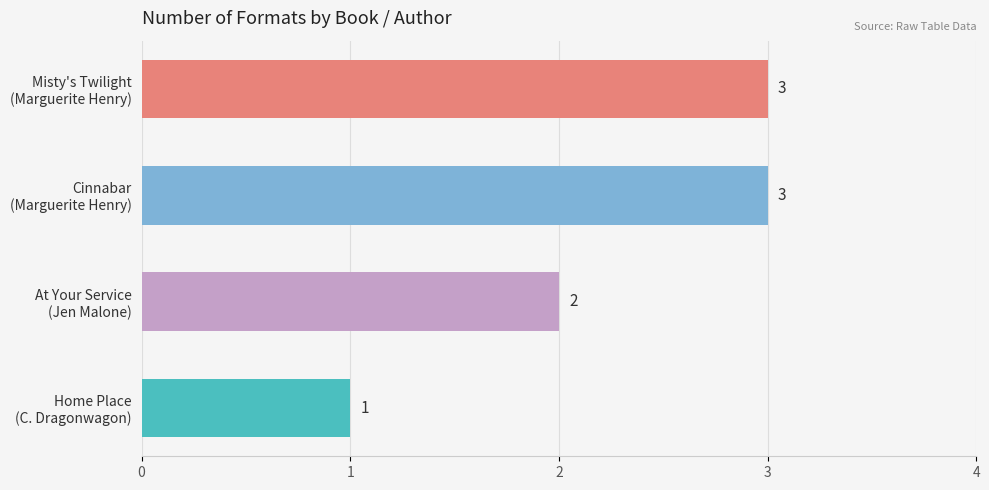

Are the bars horizontal?

Yes